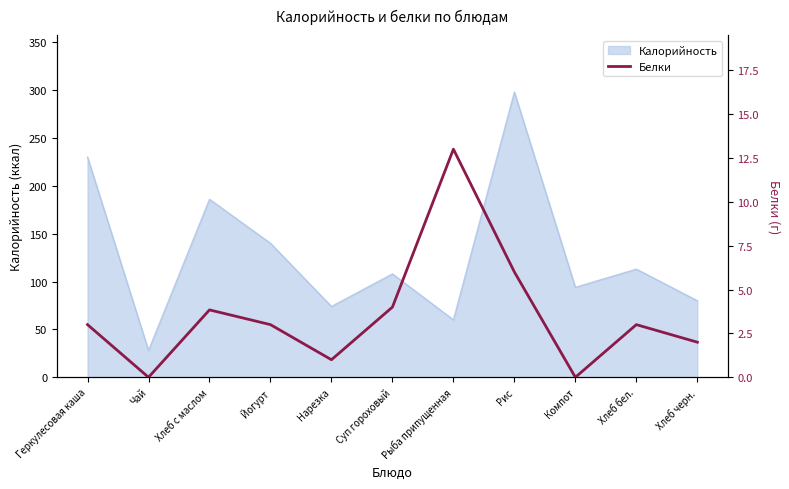

The Калорийность series shows 298 at Рис. True or false?

True